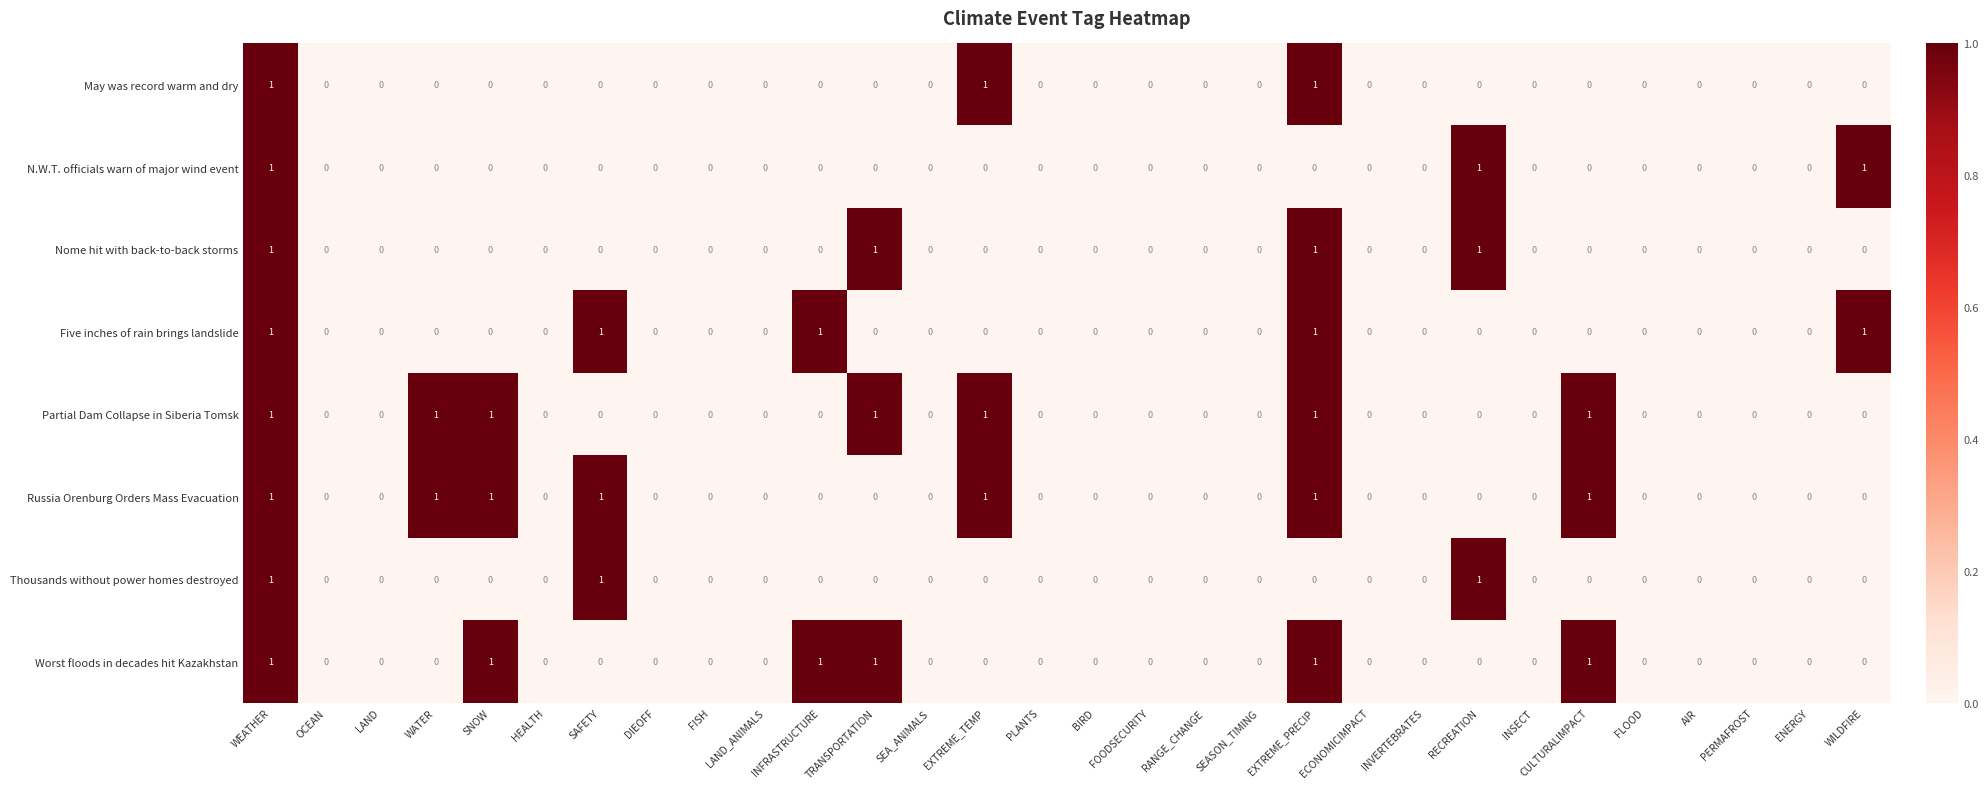

Count the number of data series in this chart.

8